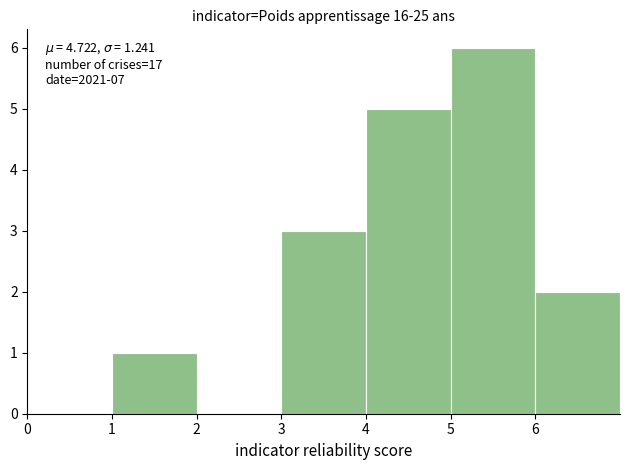

Which range on the x-axis has the tallest bar?

5 to 6